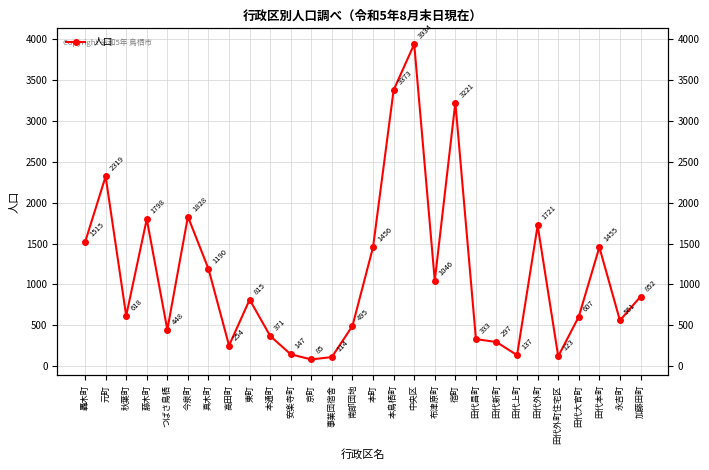

Which has a higher value, 本町 or 田代本町?

本町